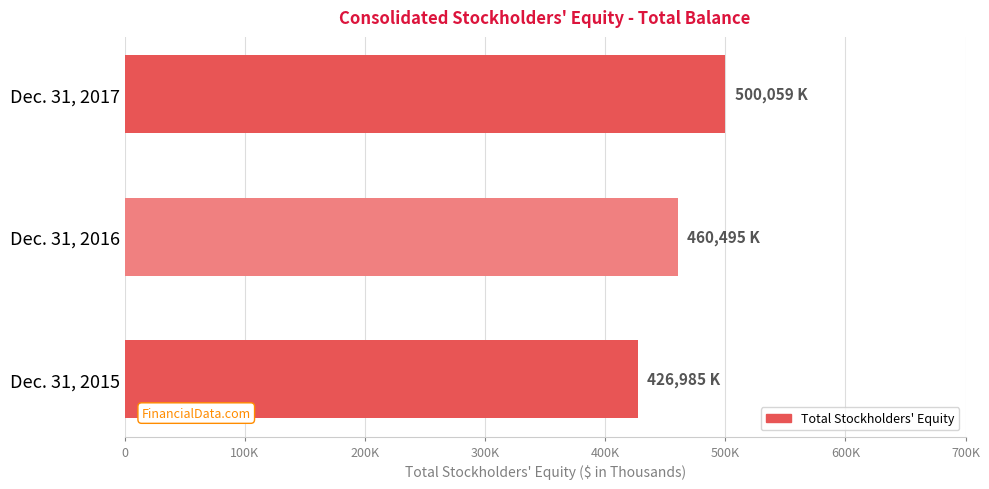

Are the bars horizontal?

Yes